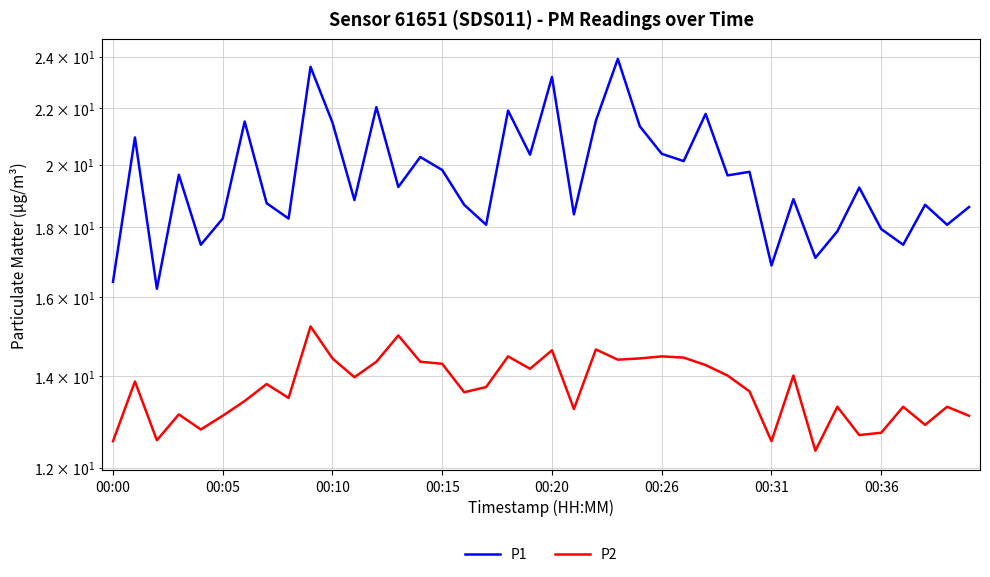

Does the chart have visible grid lines?

Yes